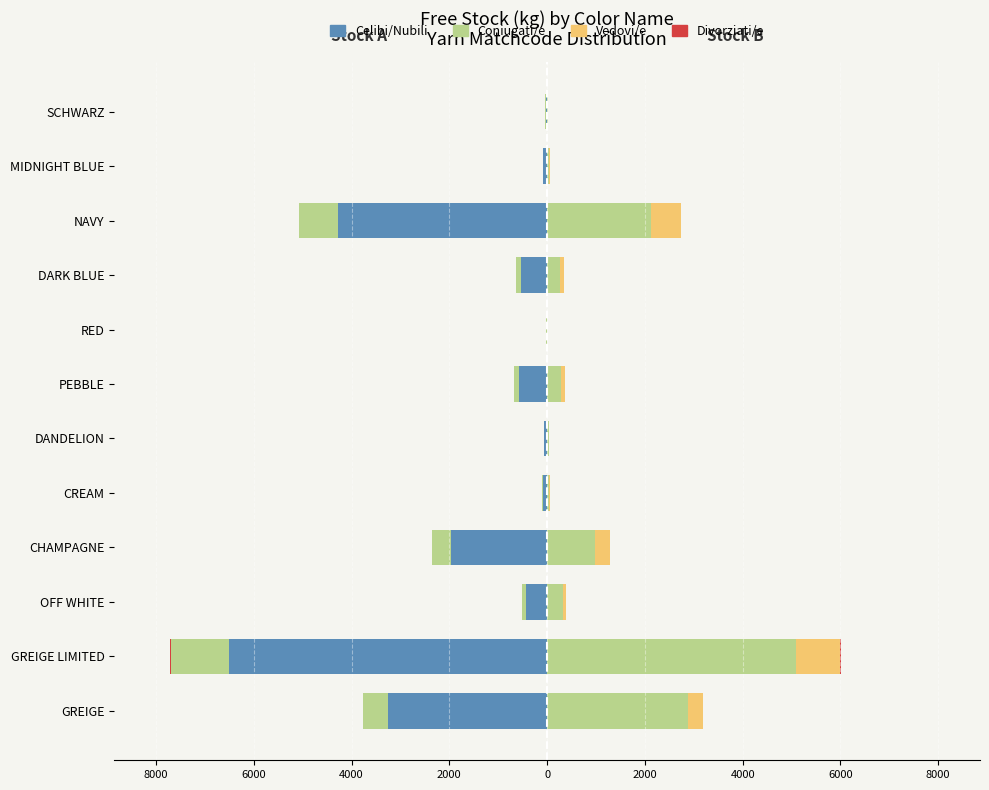

Which series changed the most between PEBBLE and RED?

Celibi/Nubili